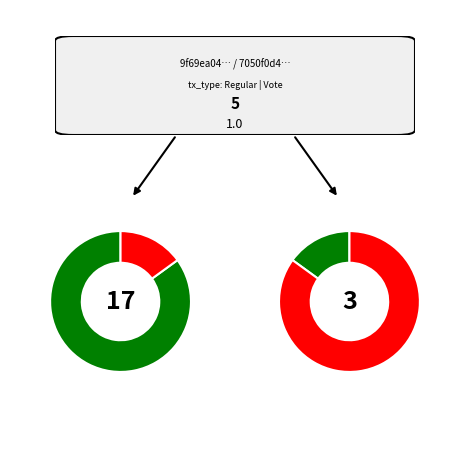

Count the number of slices in the pie.

2